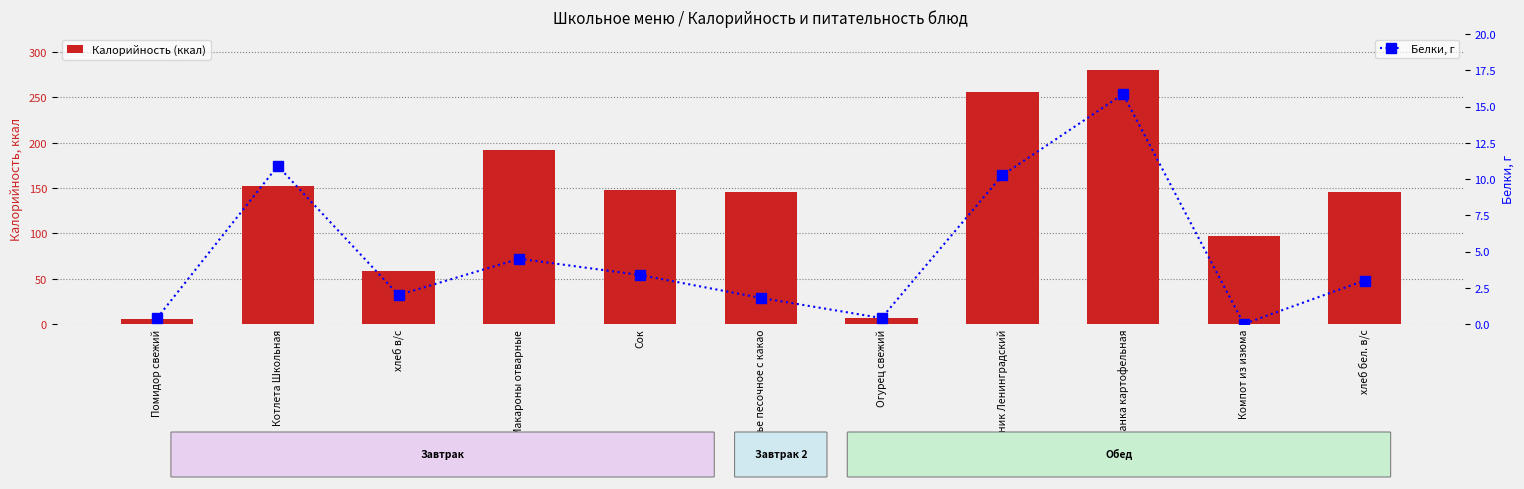

What position from the right is Котлета Школьная?

10